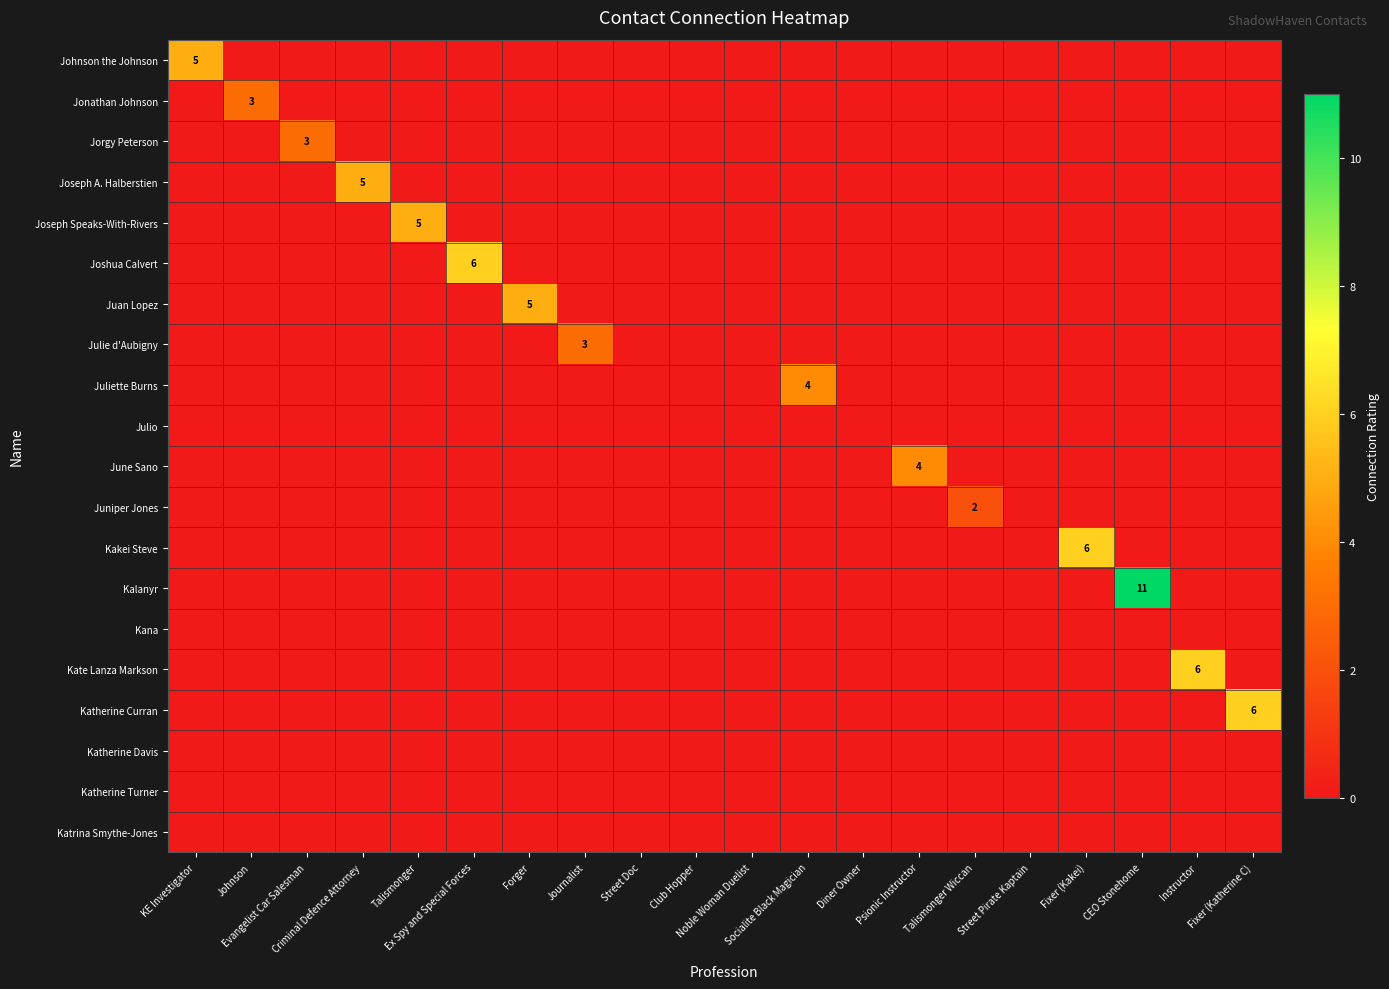

At how many categories does at least one series exceed 6?

1